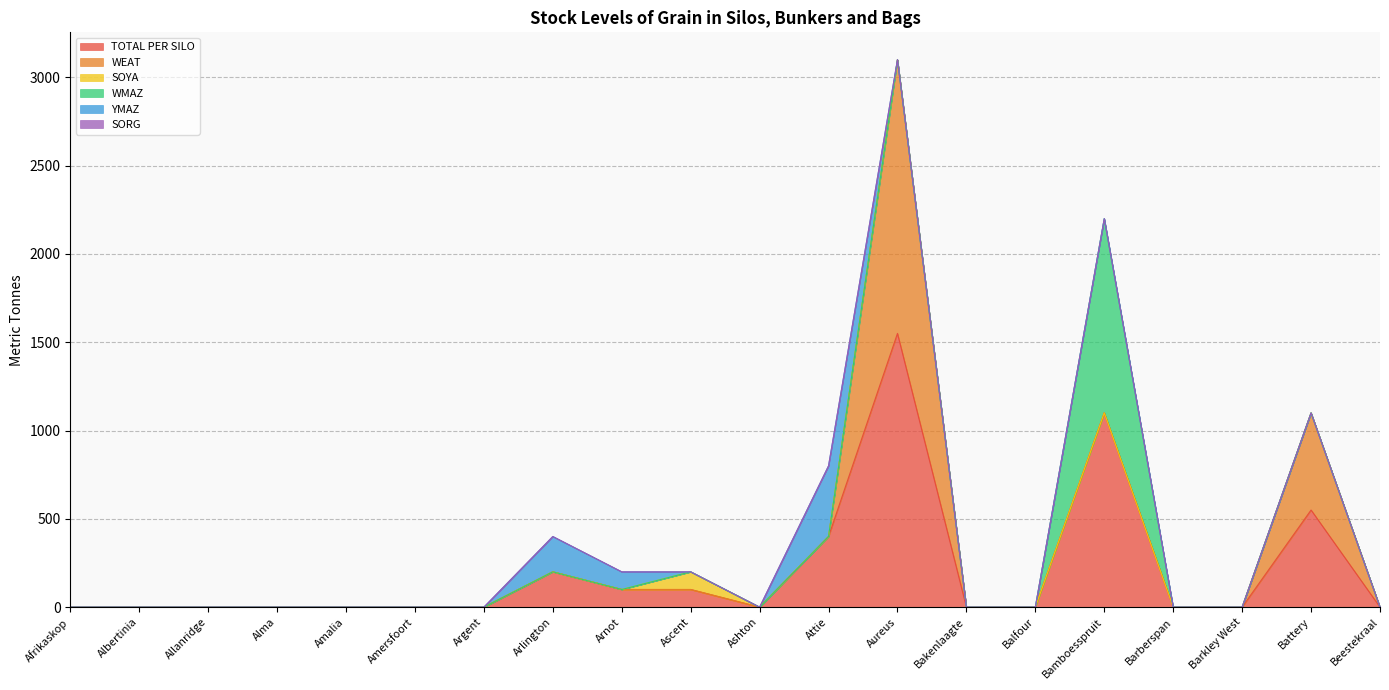

Between Attie and Ascent, which is larger?

Attie